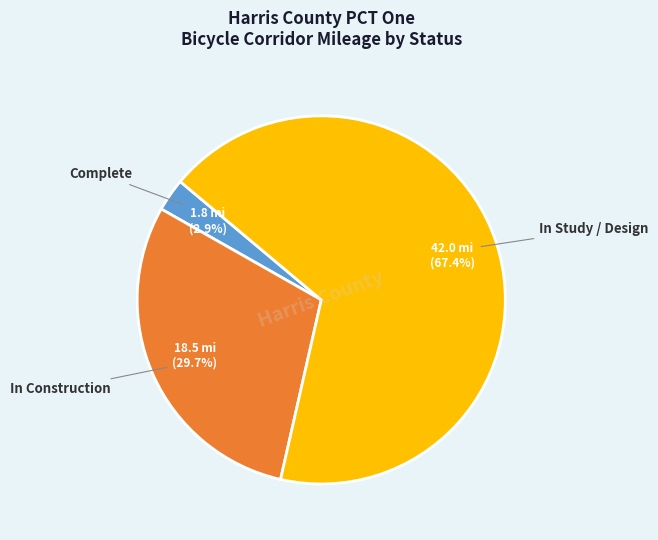

Is there a majority slice in this chart?

Yes